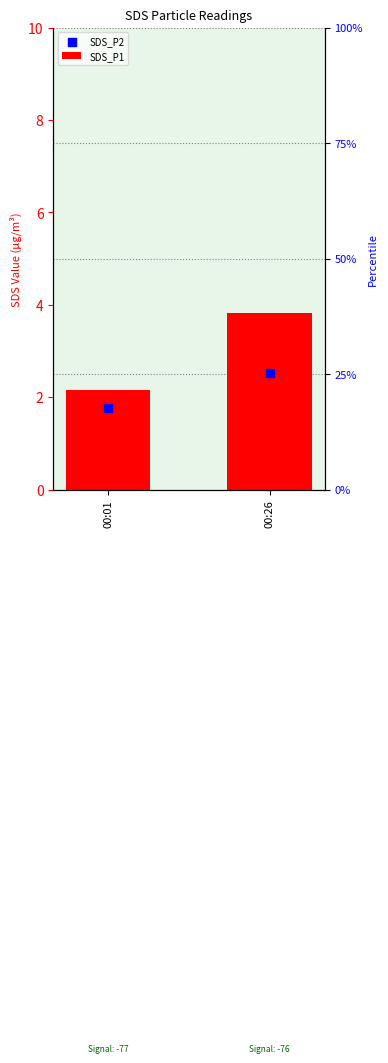

What are all the series names shown in the legend?

SDS_P1, SDS_P2